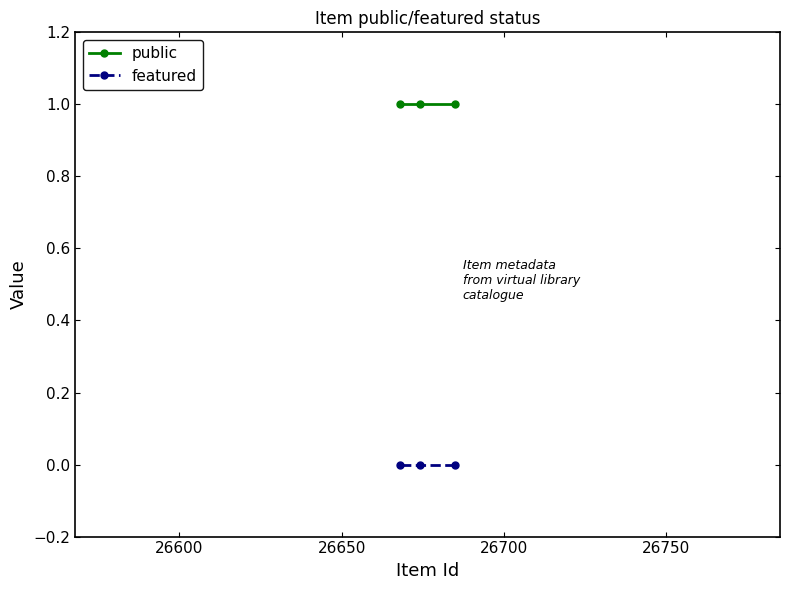

Which series has the widest spread of values?

public